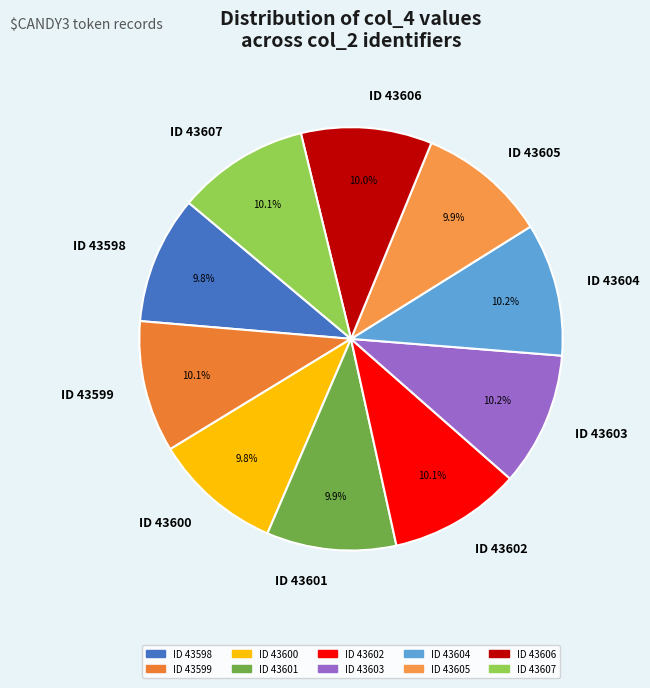

Approximately how many times larger is the value at ID 43607 compared to ID 43602?

1.0